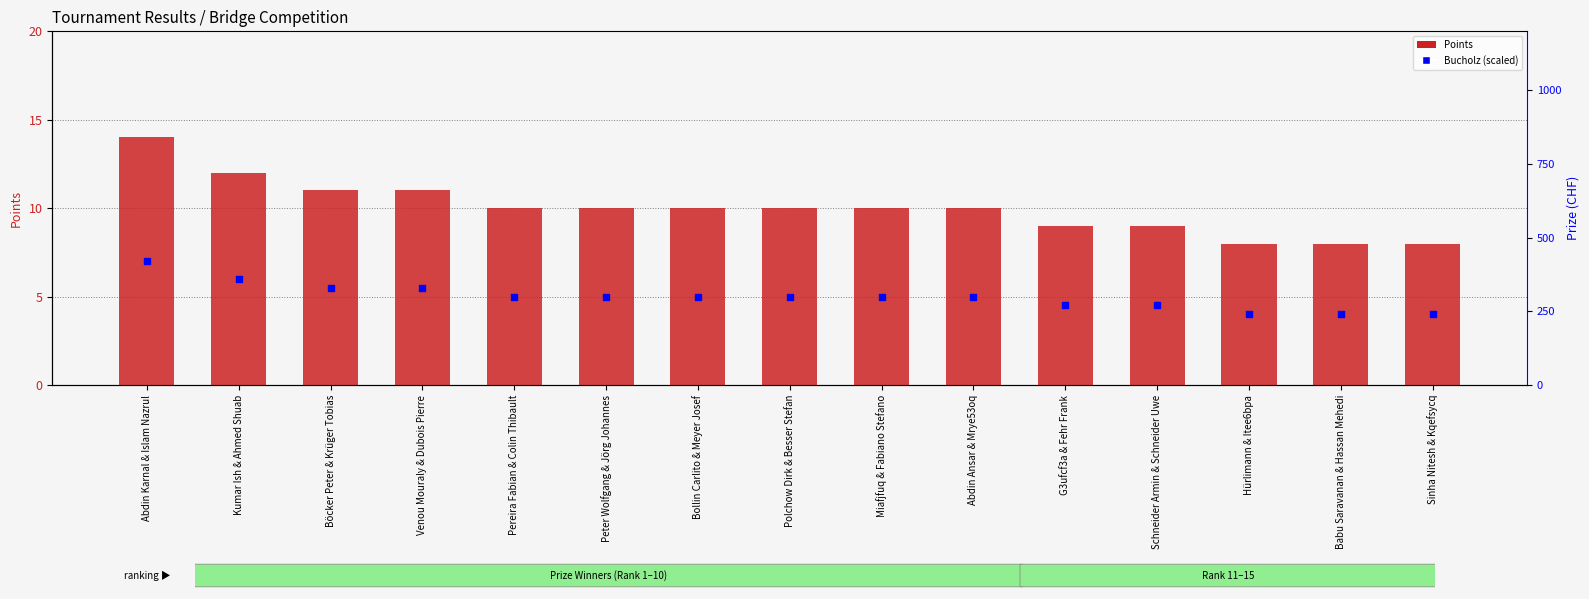

Is the value of Bucholz (scaled marker) at Böcker Peter & Krüger Tobias greater than the value of Points at Miafjfuq & Fabiano Stefano?

No